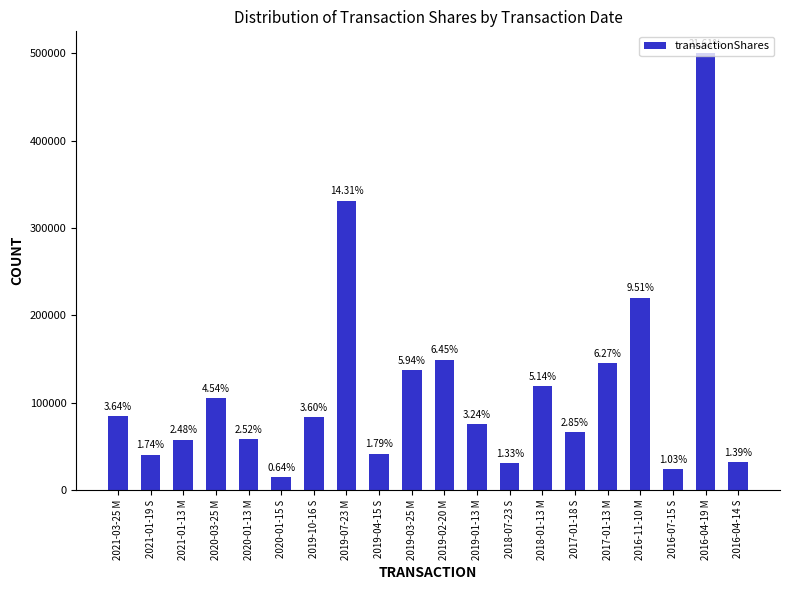

How many bars are there in total?

20